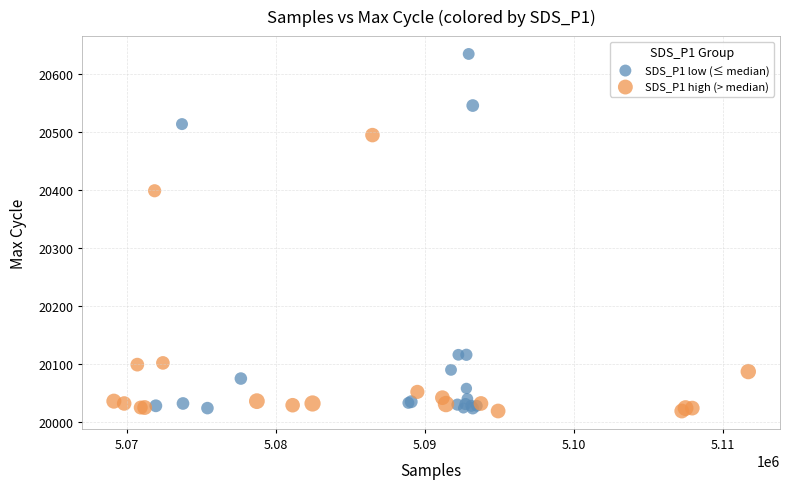

Which series reaches the maximum Y coordinate?

SDS_P1 low (≤ median)